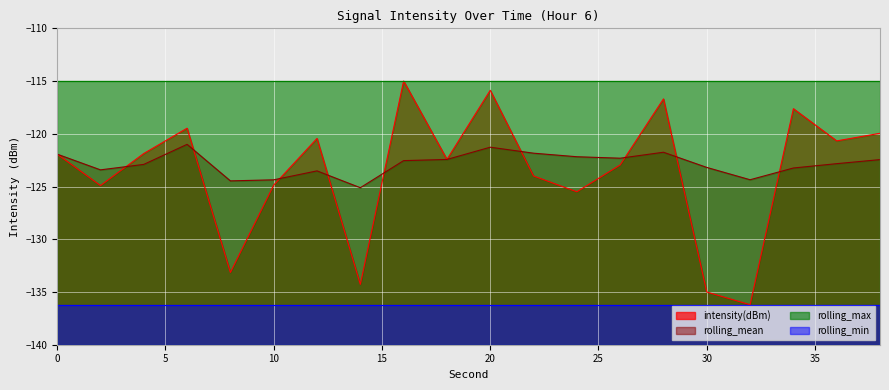

Does the chart display data point markers on the line(s)?

No